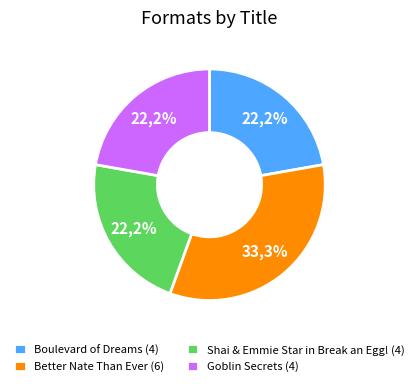

How many slices are in this pie chart?

4